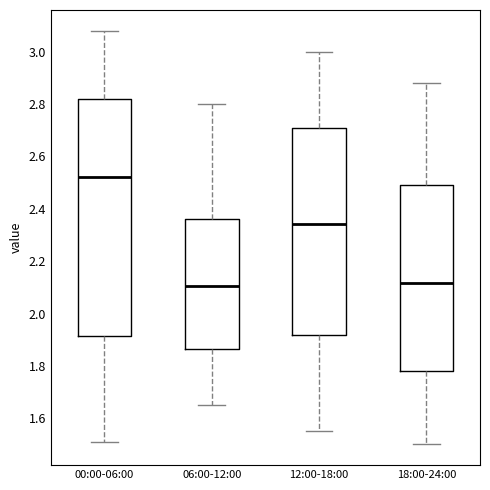

Reading left to right, transcribe this box plot: for each box, give where its median line is, the range the box spans, and where its two whiskers end, as read against the y-axis. The values are not printed on the chart, so give them approximately, as read against the axis.

00:00-06:00: median 2.52, box 1.92 to 2.82, whiskers 1.52 to 3.08
06:00-12:00: median 2.10, box 1.86 to 2.36, whiskers 1.66 to 2.80
12:00-18:00: median 2.34, box 1.92 to 2.70, whiskers 1.56 to 3.00
18:00-24:00: median 2.12, box 1.78 to 2.50, whiskers 1.50 to 2.88